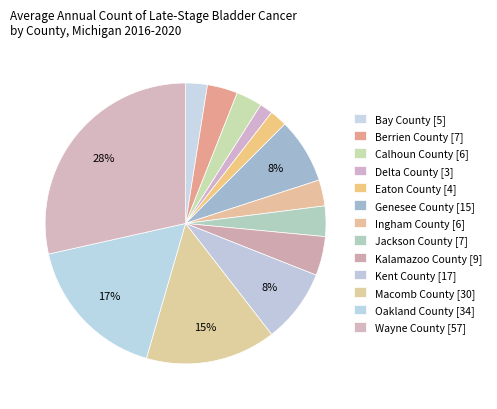

Between Genesee County and Kent County, which is larger?

Kent County